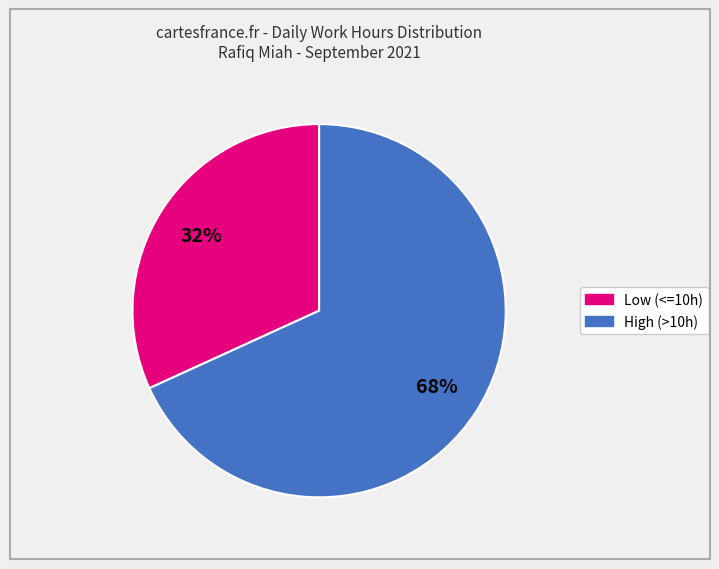

How many segments does this pie chart have?

2